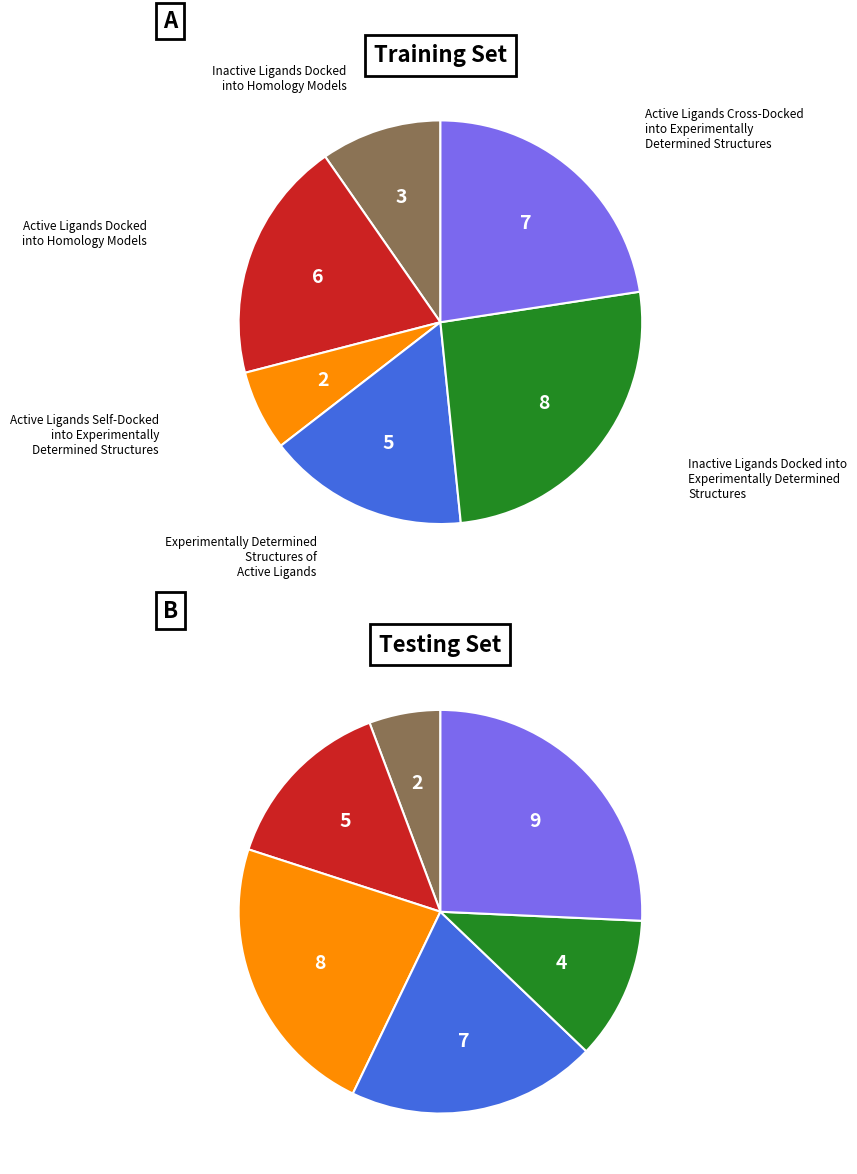

Between 1 and 4, which is larger?

4